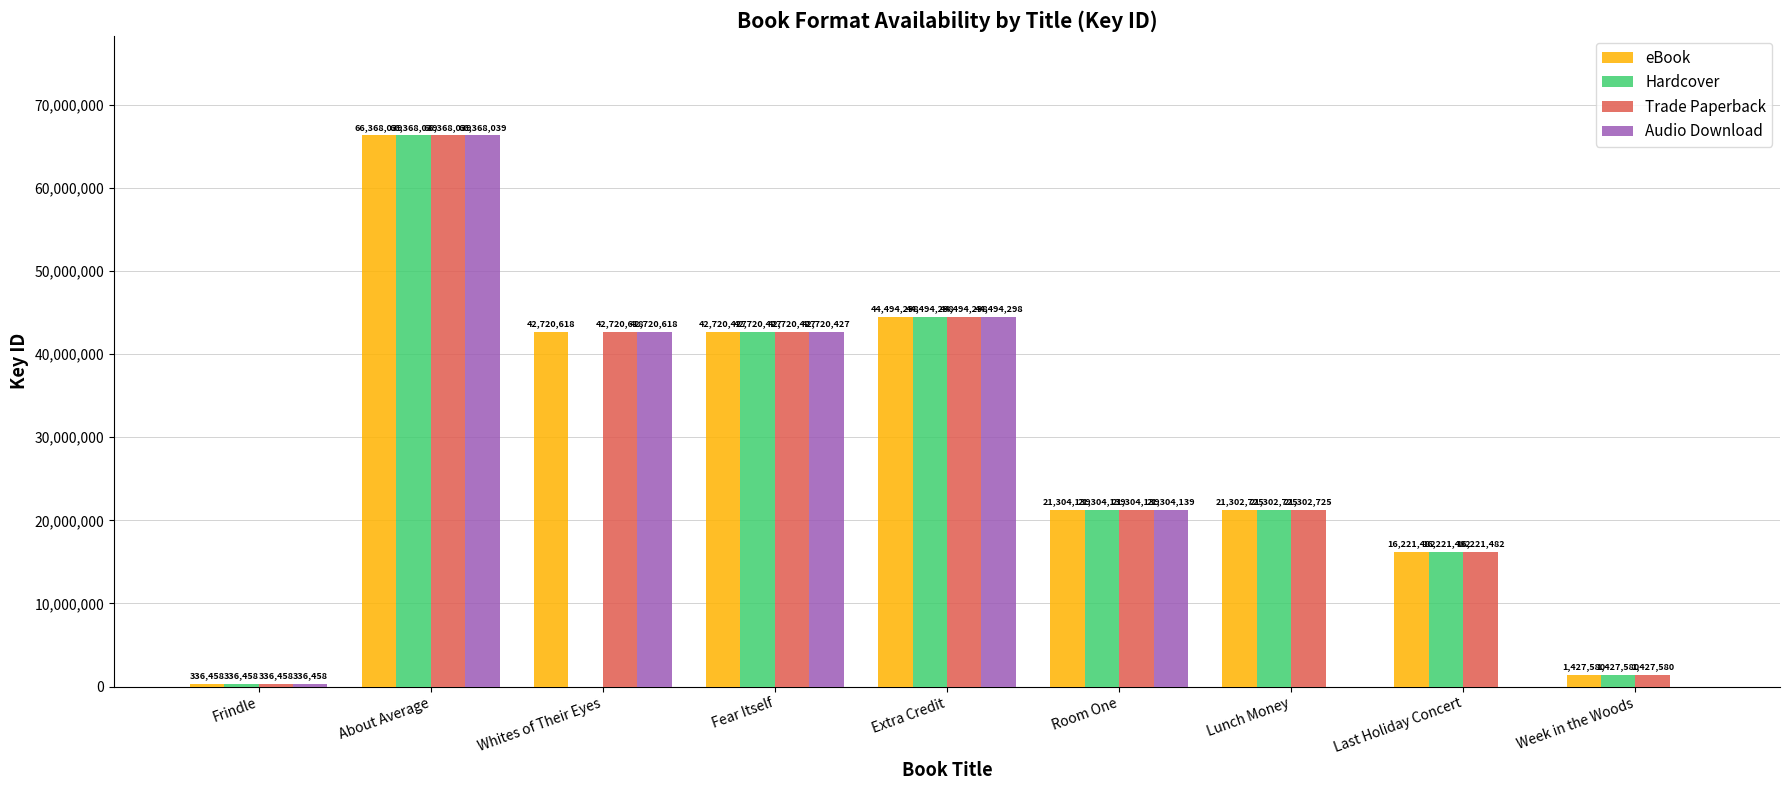

True or false: Audio Download has a value of 44494298 at Extra Credit.

True